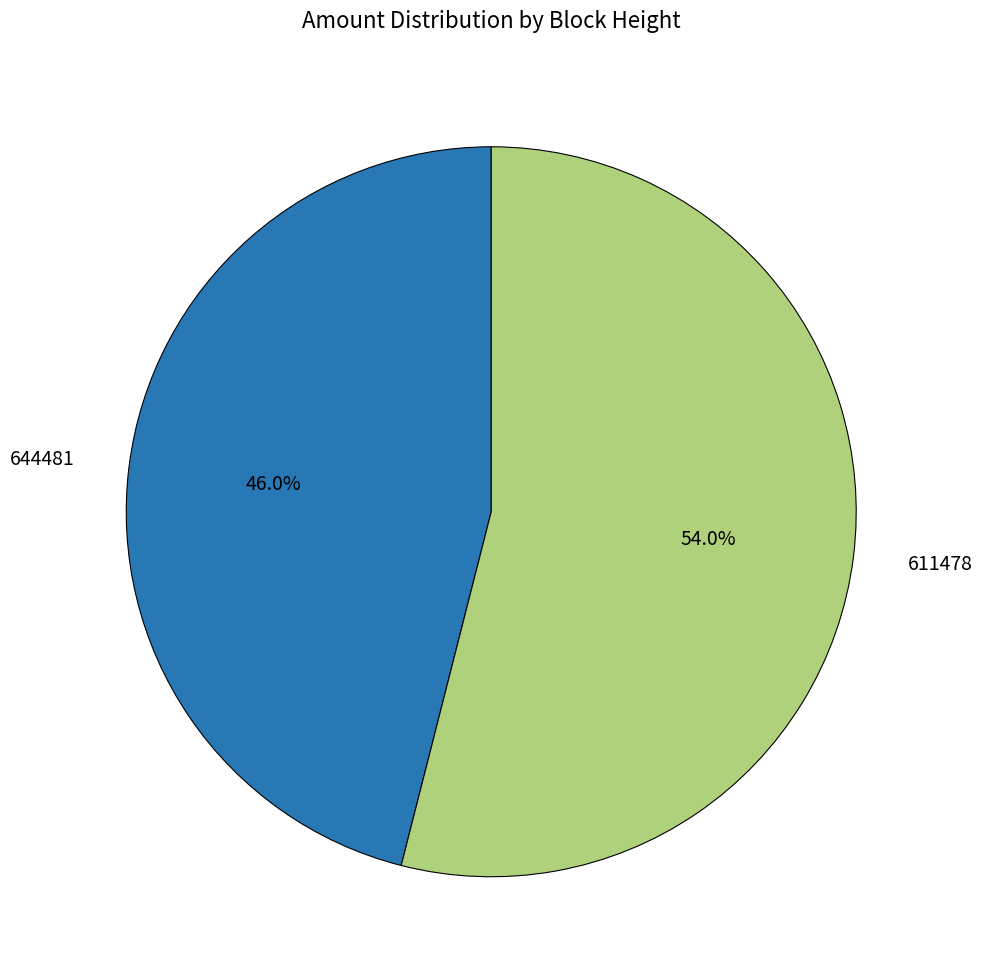

Does any single category account for the majority?

Yes